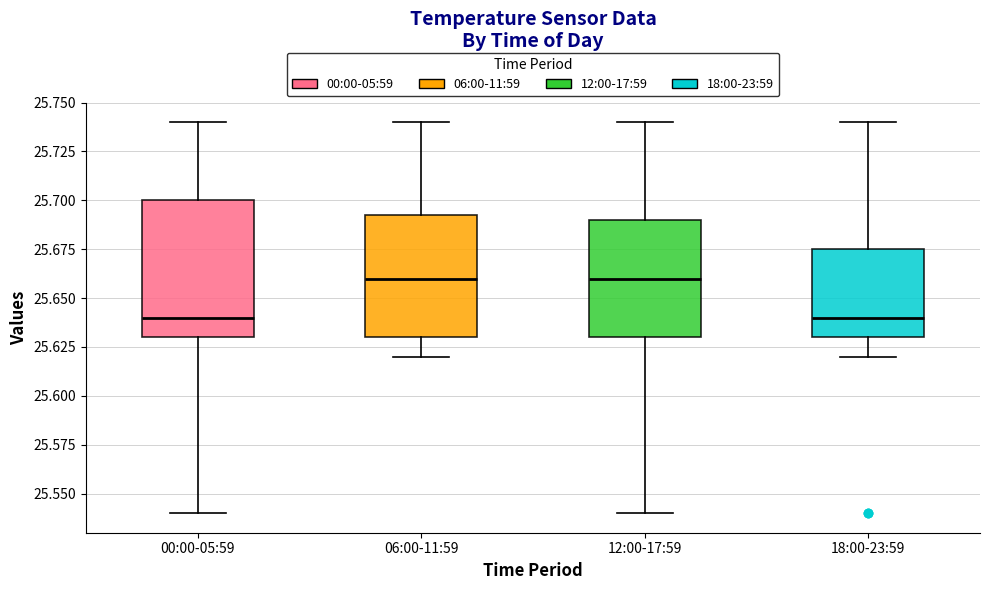

Comparing the boxes themselves (not the whiskers), which one is the tallest?

00:00-05:59